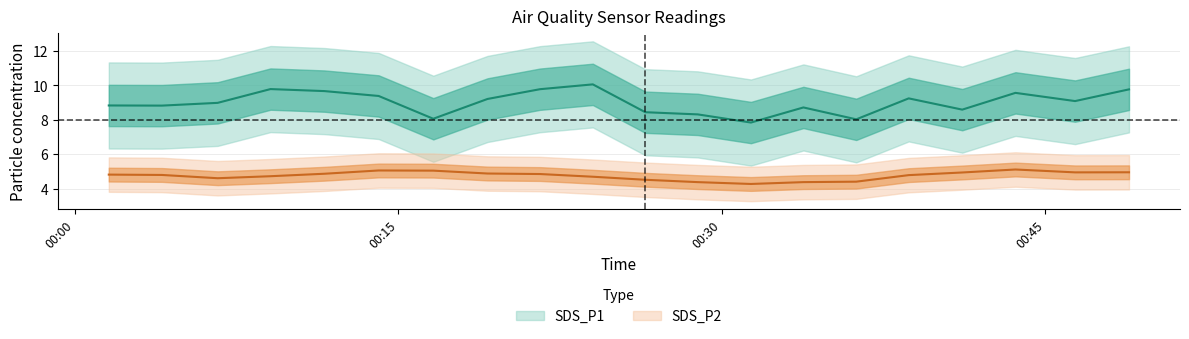

Which series has the largest range (max minus min)?

SDS_P1